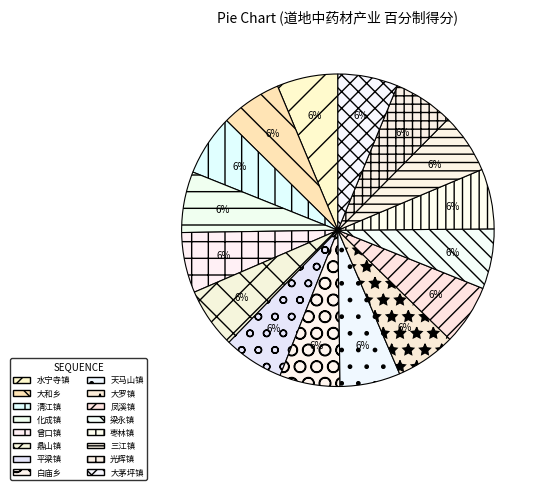

Is there any slice that represents more than half of the pie?

No